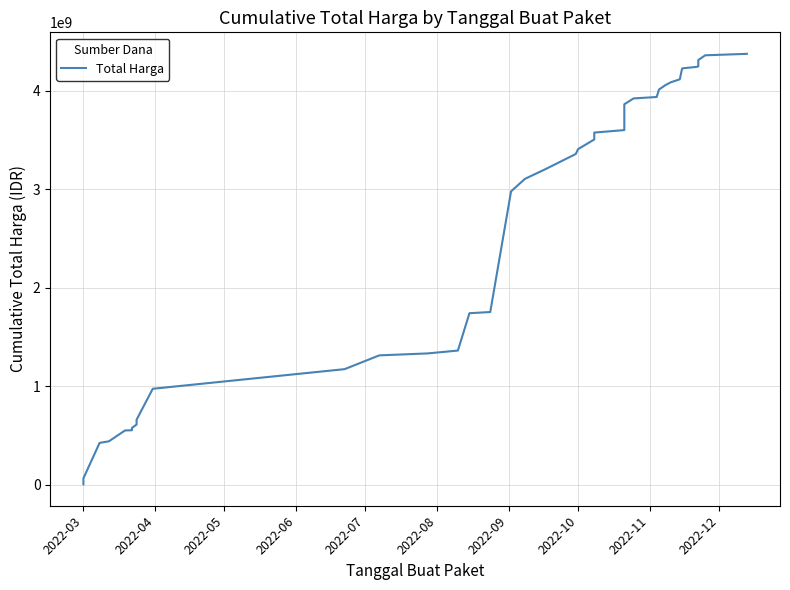

What is the greatest value displayed?

4375595175